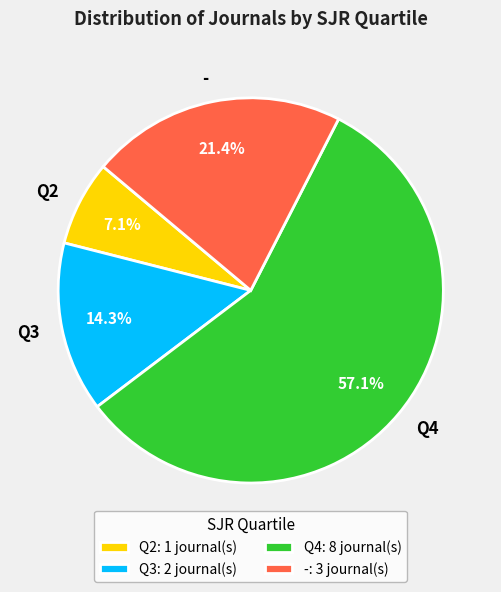

Does Q2 represent more than half of the total?

No